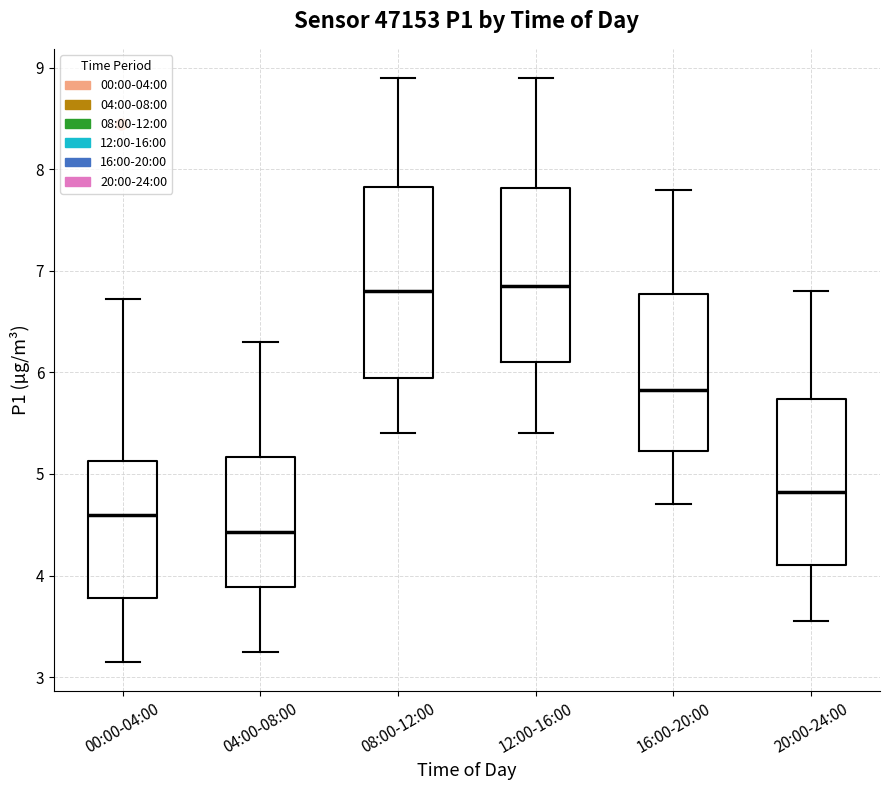

Reading left to right, read every box against the y-axis: the position of its median line, the range the box covers, and the ends of its whiskers. The values are not printed on the chart, so give them approximately, as read against the axis.

00:00-04:00: median 4.6, box 3.8 to 5.1, whiskers 3.2 to 6.7
04:00-08:00: median 4.4, box 3.9 to 5.2, whiskers 3.3 to 6.3
08:00-12:00: median 6.8, box 6.0 to 7.8, whiskers 5.4 to 8.9
12:00-16:00: median 6.9, box 6.1 to 7.8, whiskers 5.4 to 8.9
16:00-20:00: median 5.8, box 5.2 to 6.8, whiskers 4.7 to 7.8
20:00-24:00: median 4.8, box 4.1 to 5.7, whiskers 3.6 to 6.8